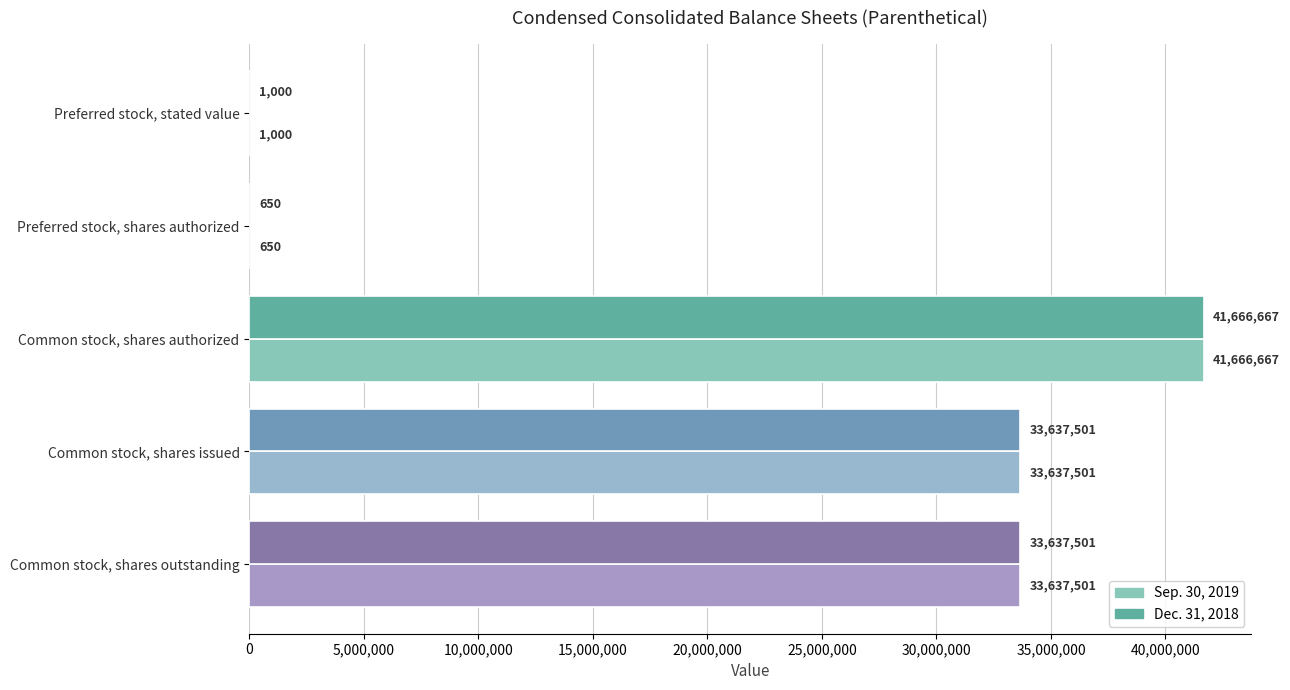

What is the approximate value of Sep. 30, 2019 at Preferred stock, shares authorized?

650